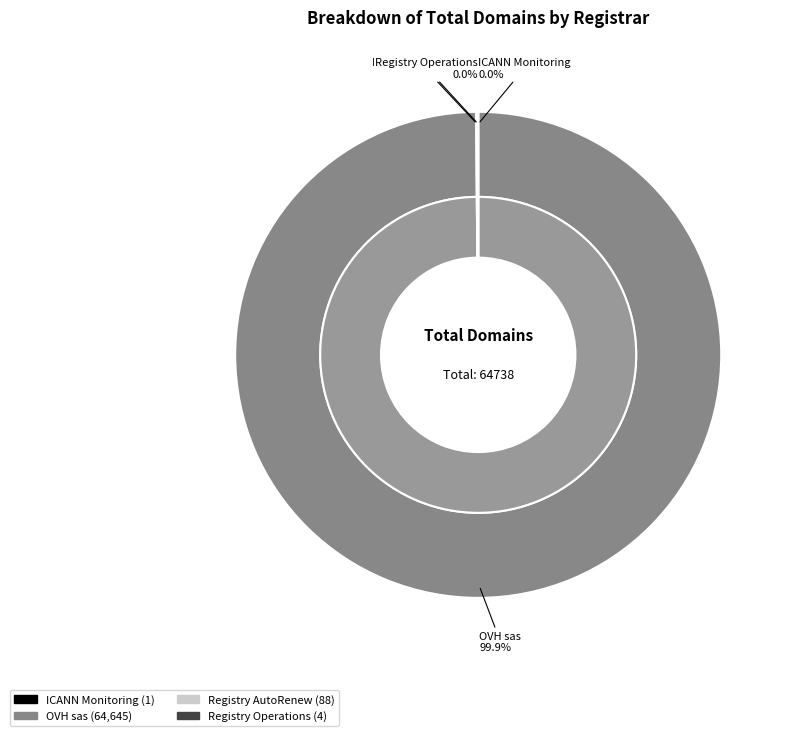

Combined, do Registry AutoRenew and Registry Operations account for over 50%?

No